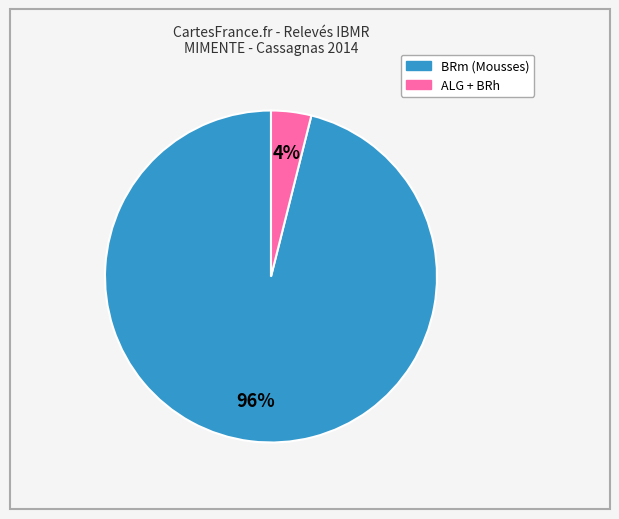

How many slices are in this pie chart?

2